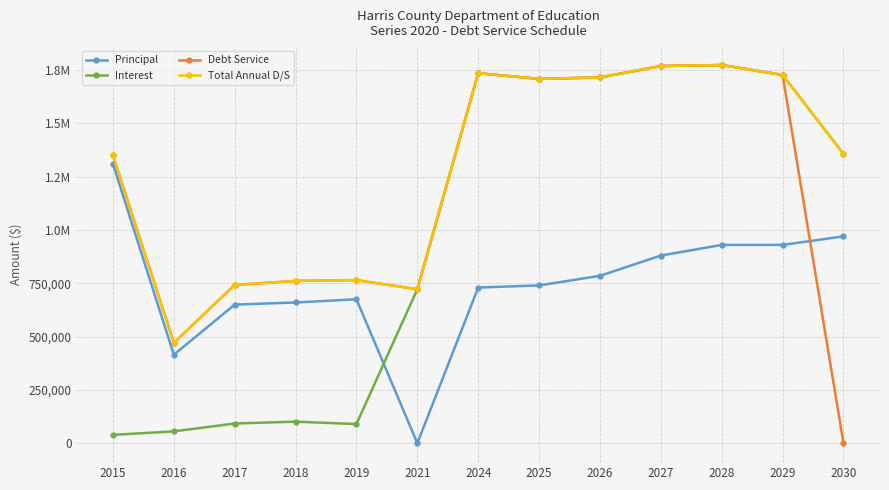

What is the sum of the Principal values at 2017 and 2015?

1960000.0